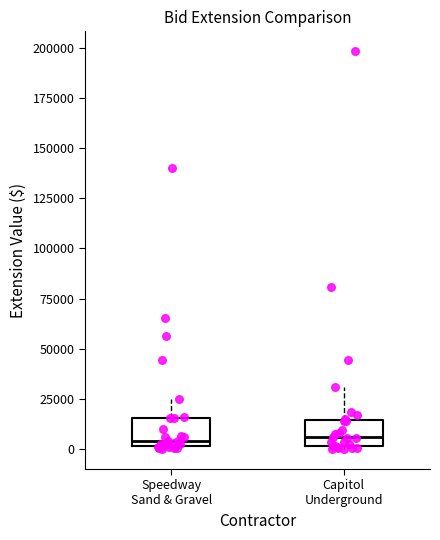

Reading left to right, read every box against the y-axis: the position of its median line, the range the box covers, and the ends of its whiskers. The values are not printed on the chart, so give them approximately, as read against the axis.

Speedway Sand & Gravel: median 5000, box 0 to 15000, whiskers 0 (just below the box's lower edge) to 25000
Capitol Underground: median 5000, box 0 to 15000, whiskers 0 to 30000